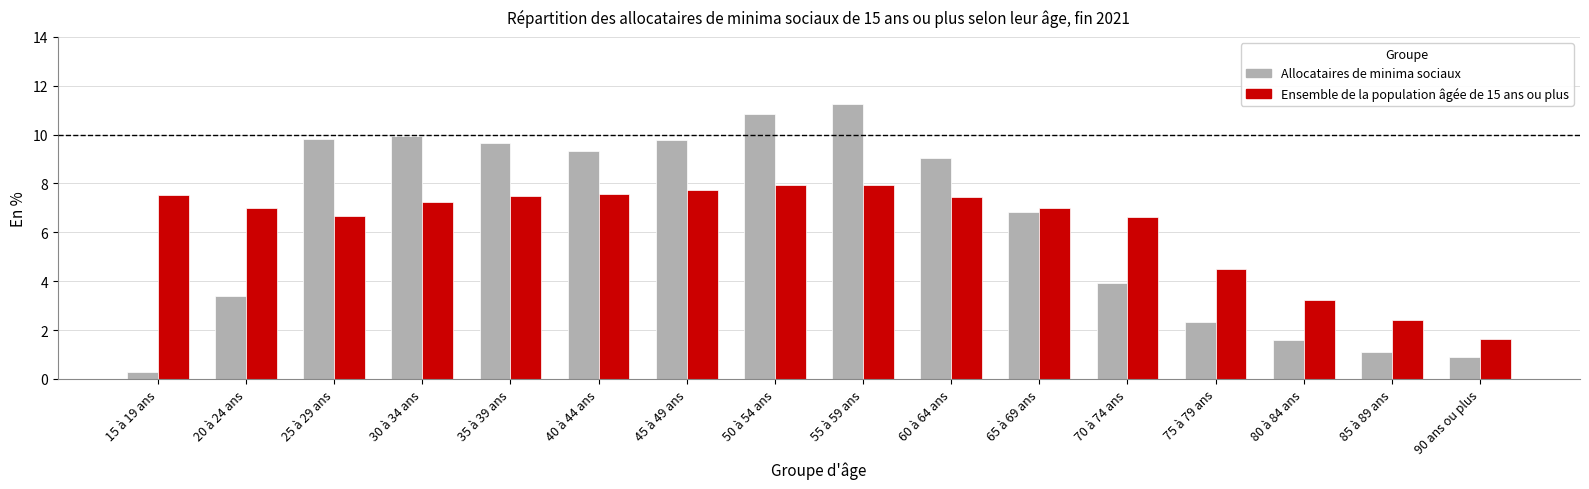

At 65 à 69 ans, list the series in order from smallest to largest.

Allocataires de minima sociaux, Ensemble de la population âgée de 15 ans ou plus